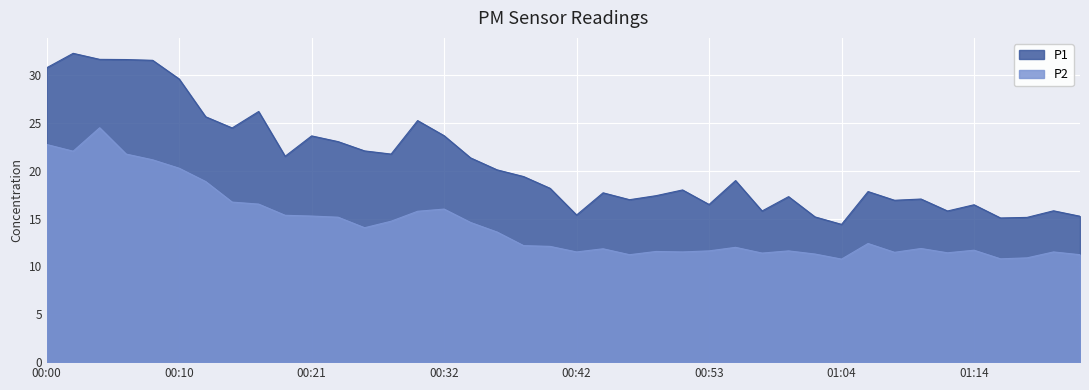

What is the total value across all series at 00:04?

56.1